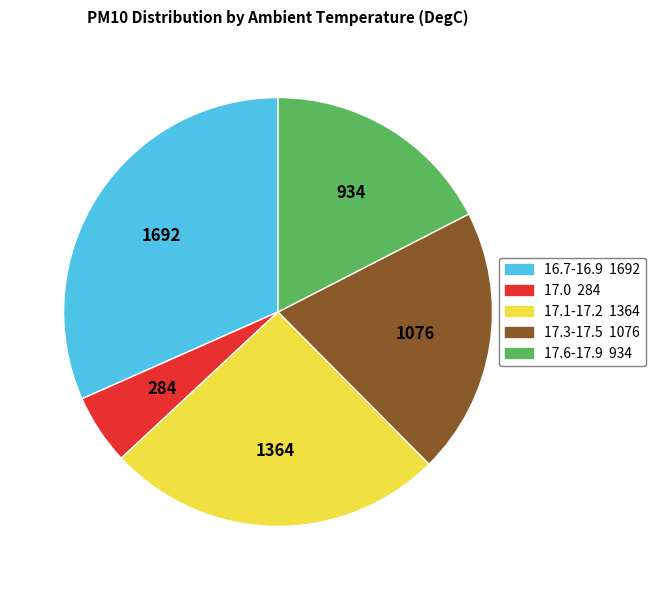

Does any single category account for the majority?

No